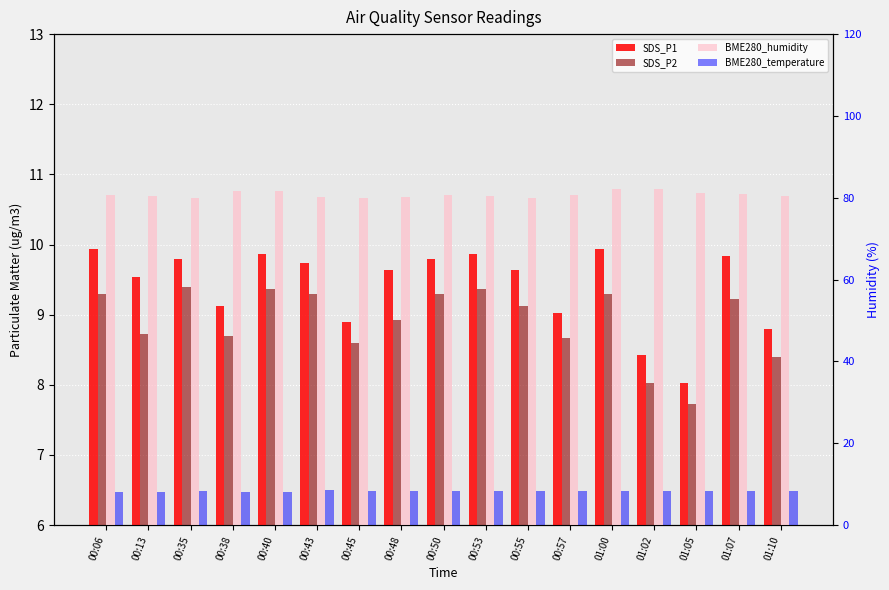

Between 00:57 and 00:50, which is larger?

00:50